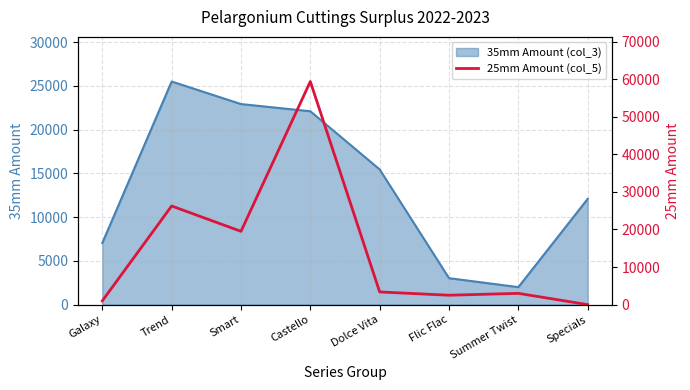

Reading right to left, extract all data points from this chart.

0	3000	2500	3375	59375	19500	26250	1000